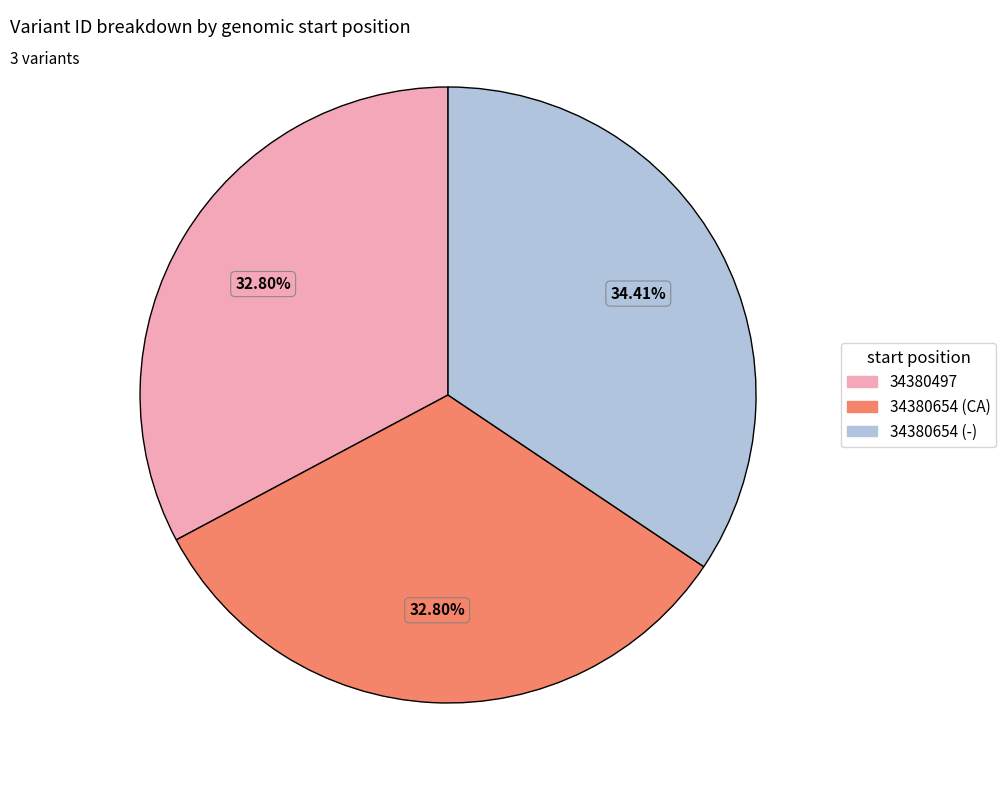

Combined, do 34380497 and 34380654 (-) account for over 50%?

Yes